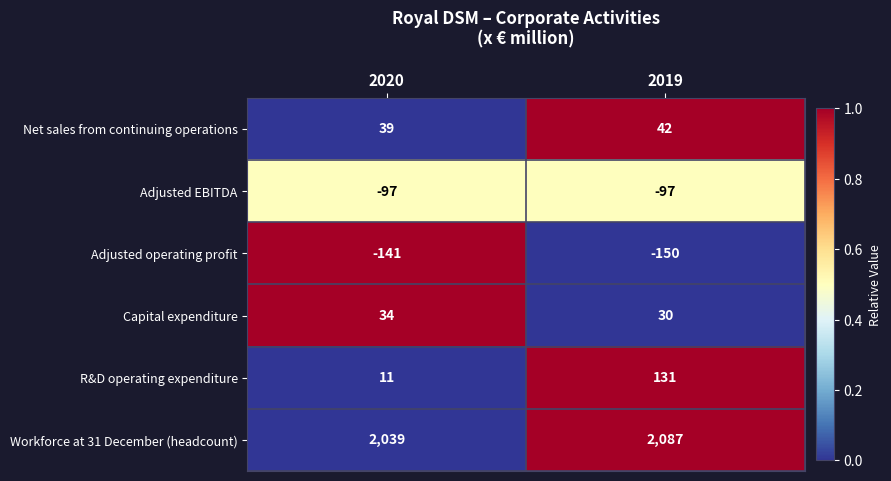

What is the total value across all series at 2020?

1885